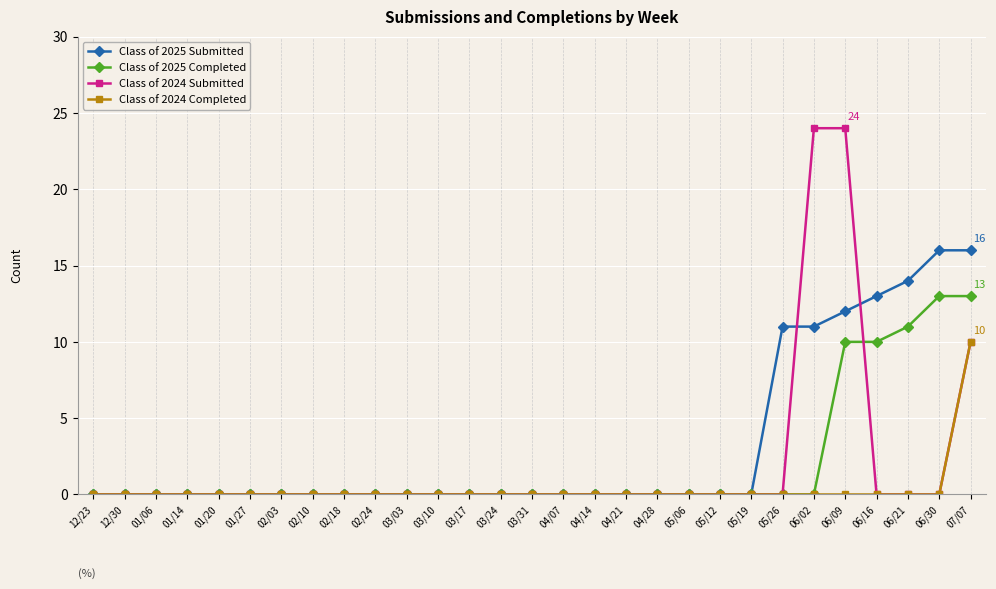

Is it true that Class of 2025 Submitted equals 0 at 05/19?

True